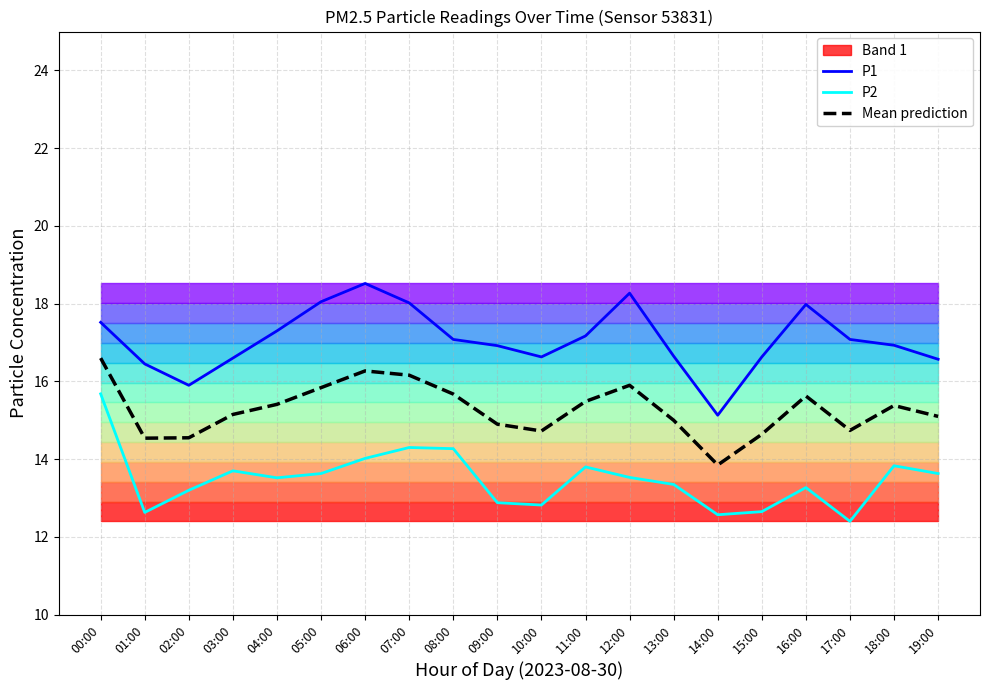

Is this an area chart (filled region under the line)?

No